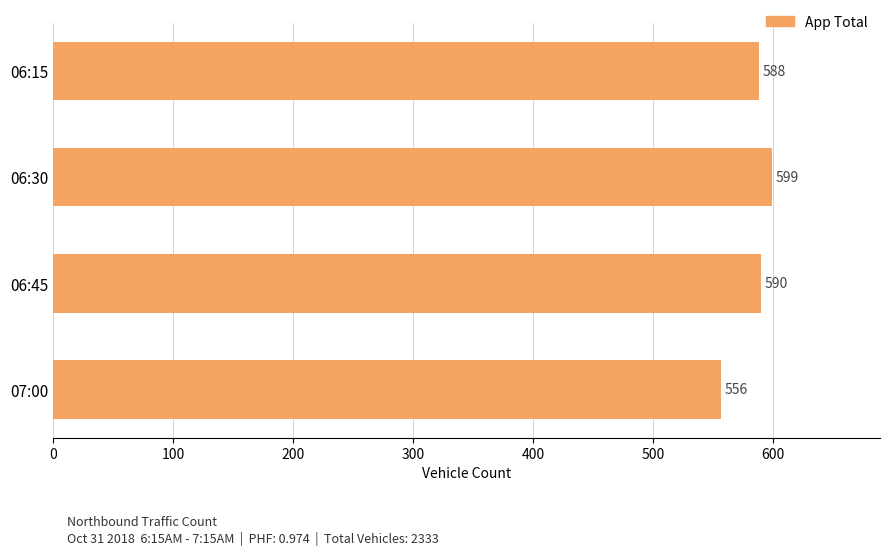

Rank the categories by value from lowest to highest.

07:00, 06:15, 06:45, 06:30